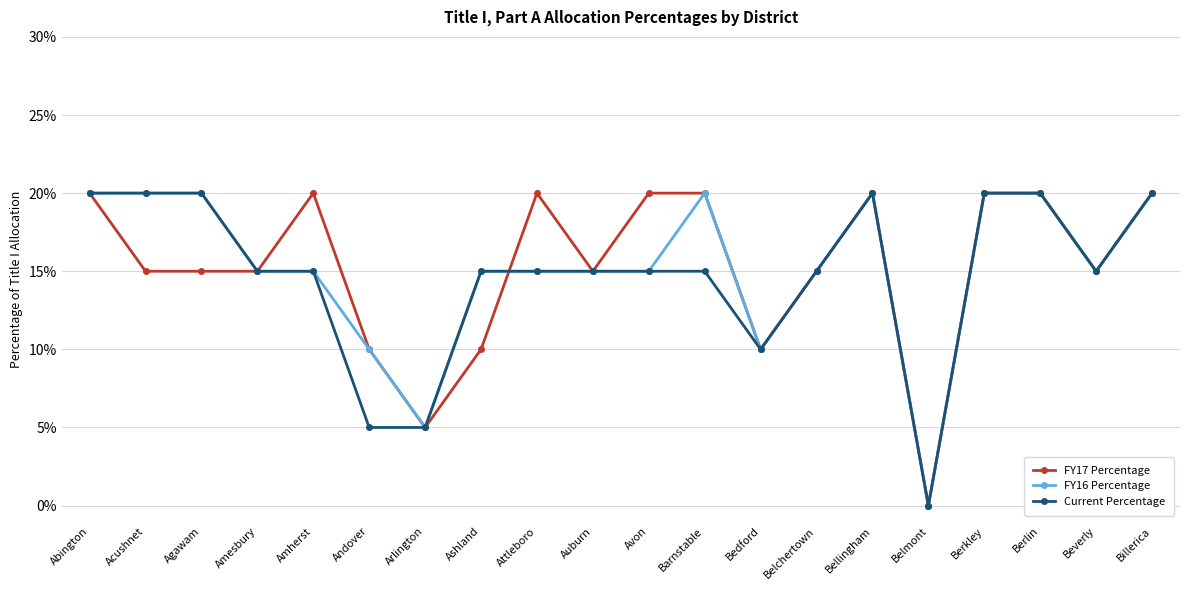

Where is Current Percentage nearest to the value 0?

Belmont